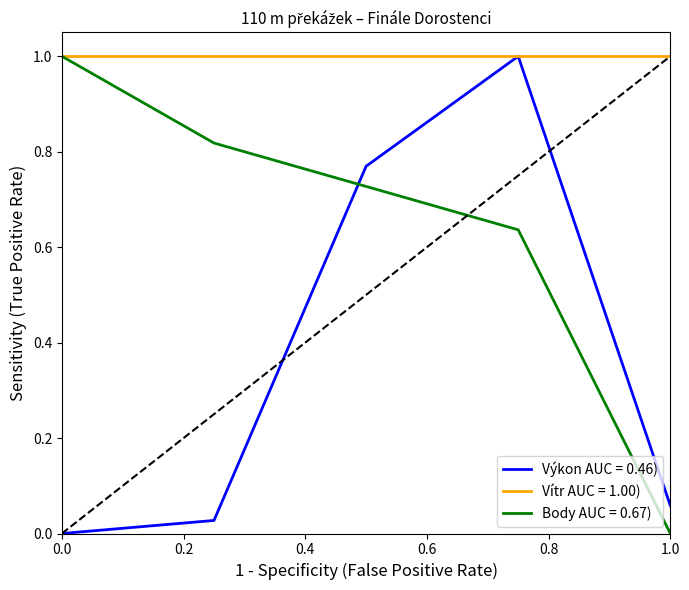

Rank the series by their average value, from lowest to highest.

Výkon AUC = 0.46), Body AUC = 0.67), Vítr AUC = 1.00)